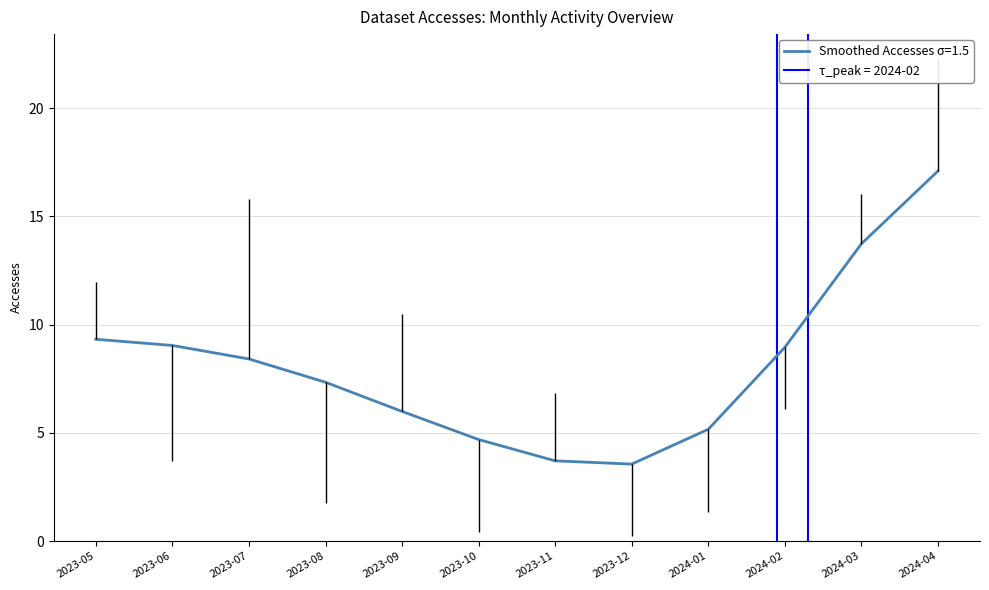

Which category has the highest value across all series?

2024-04